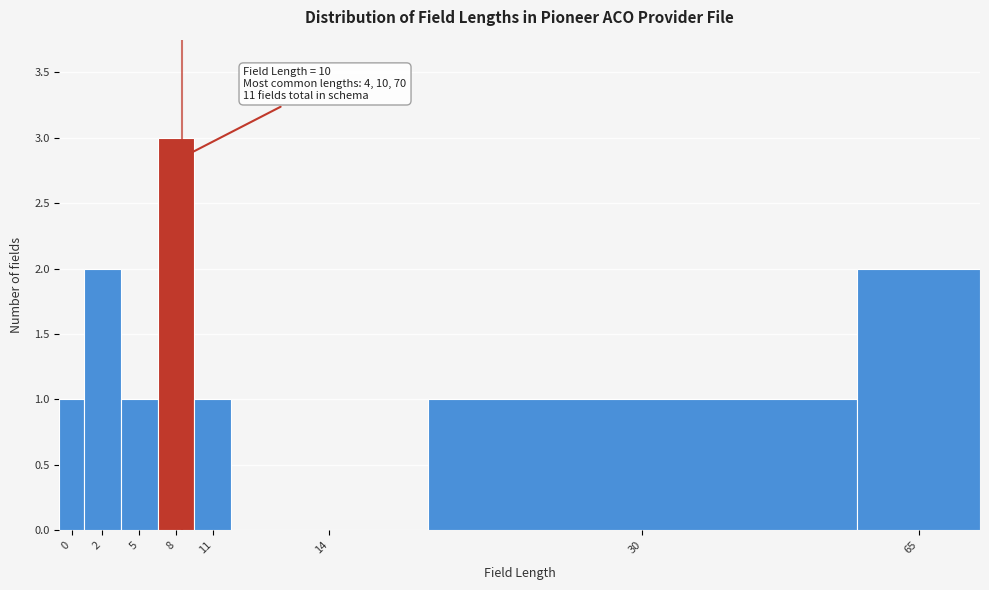

Reading right to left, extract all data points from this chart.

65=2	30=1	14=0	11=1	8=3	5=1	2=2	0=1